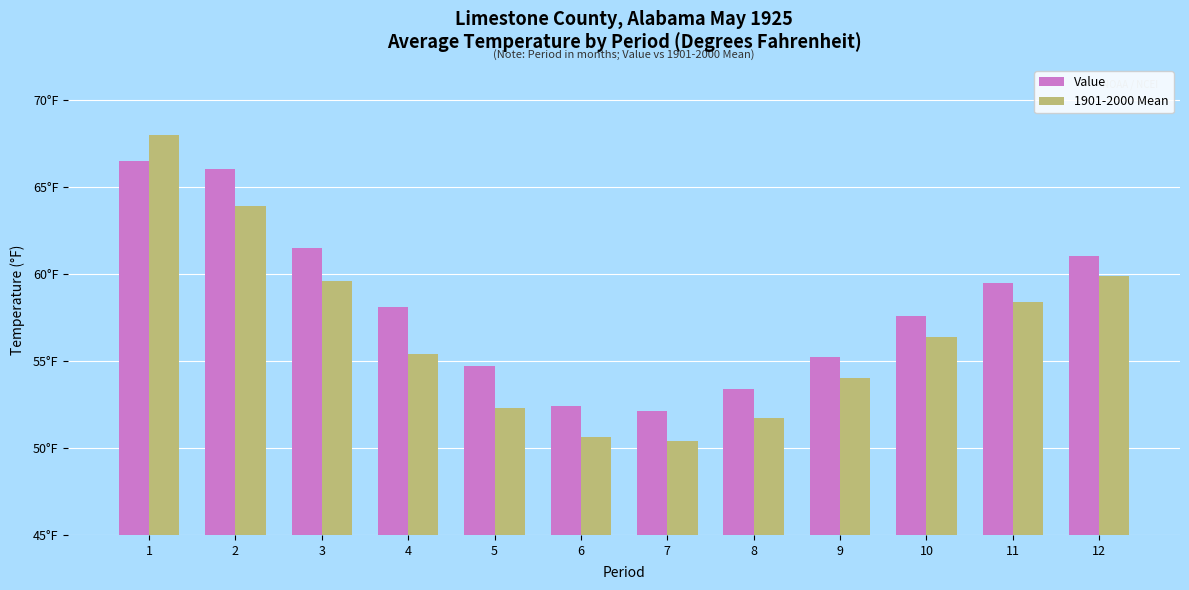

List the series in order of their peak value, lowest first.

Value, 1901-2000 Mean